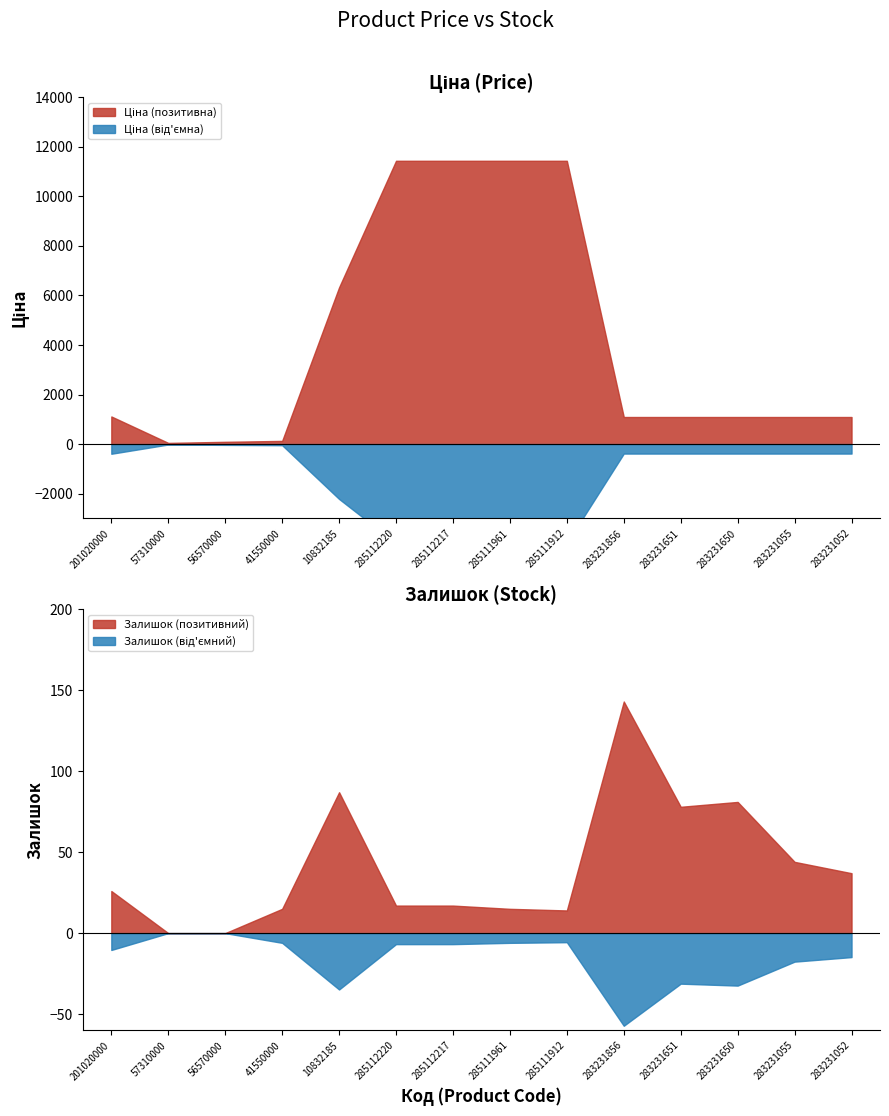

Which category has the highest value in the Залишок (позитивний) series?

283231856